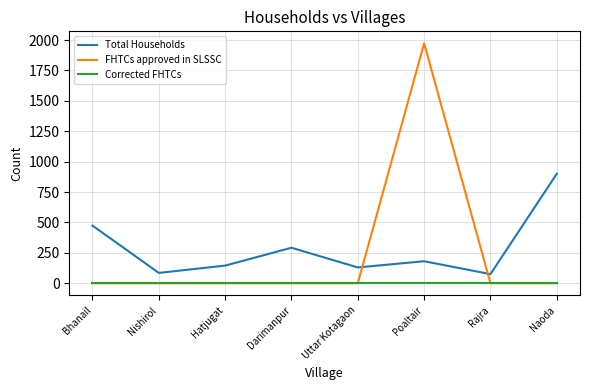

True or false: Total Households and Corrected FHTCs intersect in this chart.

False